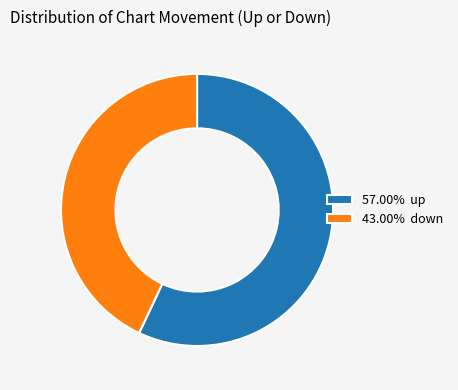

Do 57.00% up and 43.00% down together represent more than half of the pie?

Yes